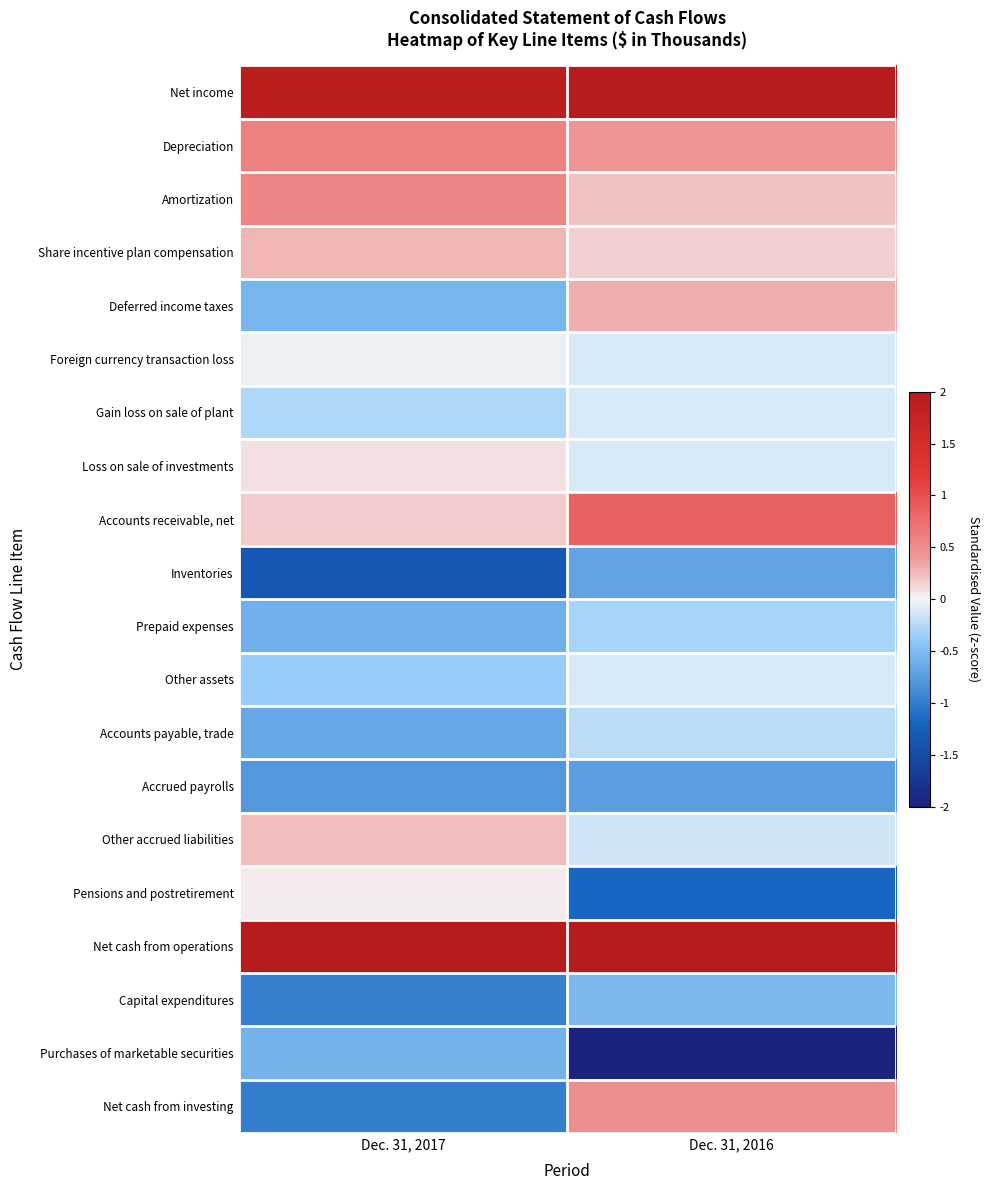

Reading right to left, transcribe all the data shown in this chart.

Net income: Dec. 31, 2016=2.6	Dec. 31, 2017=1.9
Depreciation: Dec. 31, 2016=0.4	Dec. 31, 2017=0.6
Amortization: Dec. 31, 2016=0.2	Dec. 31, 2017=0.6
Share incentive plan compensation: Dec. 31, 2016=0.2	Dec. 31, 2017=0.3
Deferred income taxes: Dec. 31, 2016=0.3	Dec. 31, 2017=-0.6
Foreign currency transaction loss: Dec. 31, 2016=-0.1	Dec. 31, 2017=-0.0
Gain loss on sale of plant: Dec. 31, 2016=-0.1	Dec. 31, 2017=-0.3
Loss on sale of investments: Dec. 31, 2016=-0.1	Dec. 31, 2017=0.1
Accounts receivable, net: Dec. 31, 2016=0.8	Dec. 31, 2017=0.2
Inventories: Dec. 31, 2016=-0.7	Dec. 31, 2017=-1.4
Prepaid expenses: Dec. 31, 2016=-0.3	Dec. 31, 2017=-0.6
Other assets: Dec. 31, 2016=-0.1	Dec. 31, 2017=-0.4
Accounts payable, trade: Dec. 31, 2016=-0.2	Dec. 31, 2017=-0.7
Accrued payrolls: Dec. 31, 2016=-0.7	Dec. 31, 2017=-0.8
Other accrued liabilities: Dec. 31, 2016=-0.1	Dec. 31, 2017=0.2
Pensions and postretirement: Dec. 31, 2016=-1.2	Dec. 31, 2017=0.0
Net cash from operations: Dec. 31, 2016=2.3	Dec. 31, 2017=2.6
Capital expenditures: Dec. 31, 2016=-0.5	Dec. 31, 2017=-1.0
Purchases of marketable securities: Dec. 31, 2016=-2.5	Dec. 31, 2017=-0.6
Net cash from investing: Dec. 31, 2016=0.5	Dec. 31, 2017=-1.0